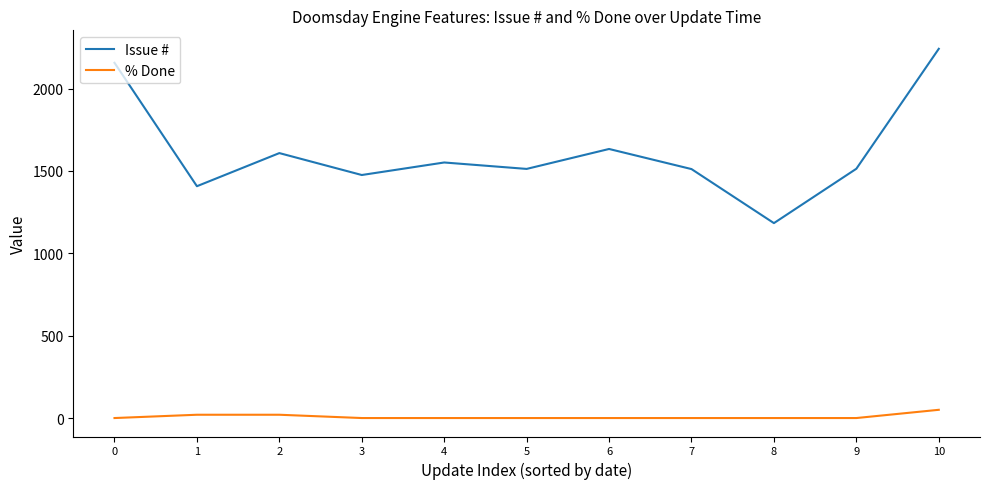

Is it true that % Done equals 0 at 3?

True